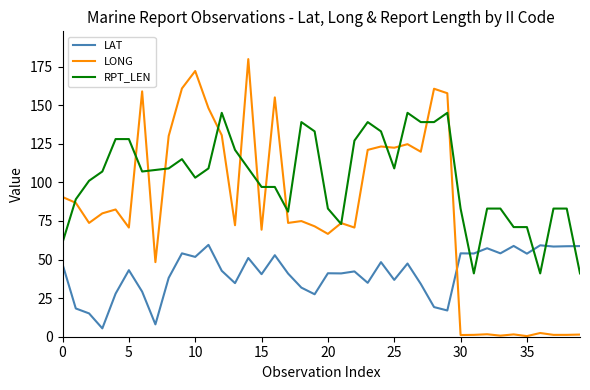

Which series has the widest spread of values?

LONG